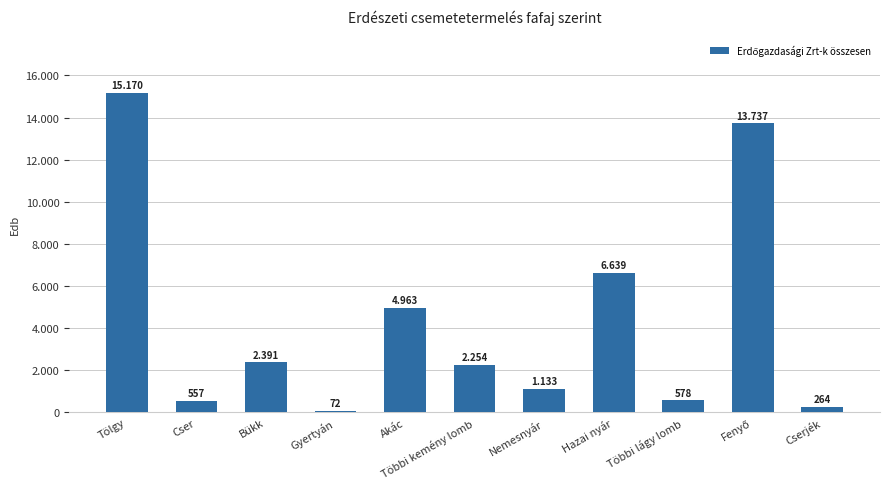

List the labels in order of value, largest first.

Tölgy, Fenyő, Hazai nyár, Akác, Bükk, Többi kemény lomb, Nemesnyár, Többi lágy lomb, Cser, Cserjék, Gyertyán